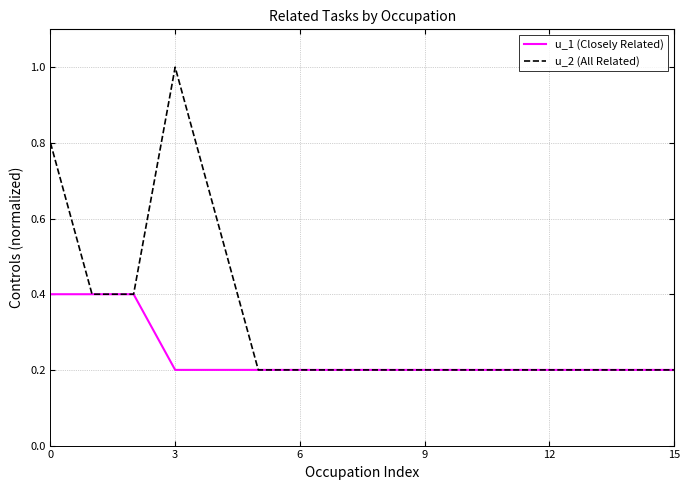

List the series in order of their overall mean, lowest first.

u_1 (Closely Related), u_2 (All Related)